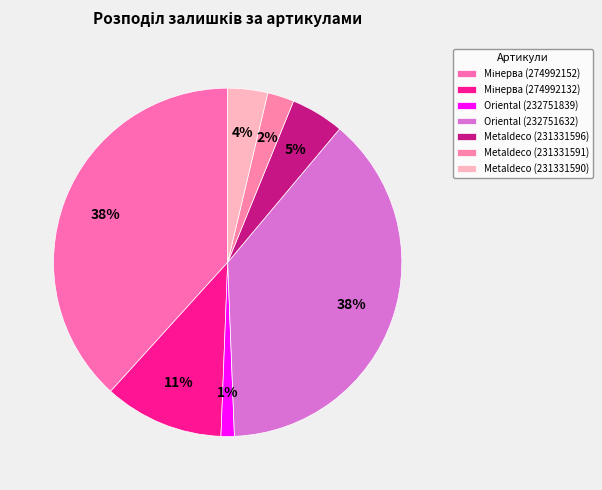

Count the number of slices in the pie.

7